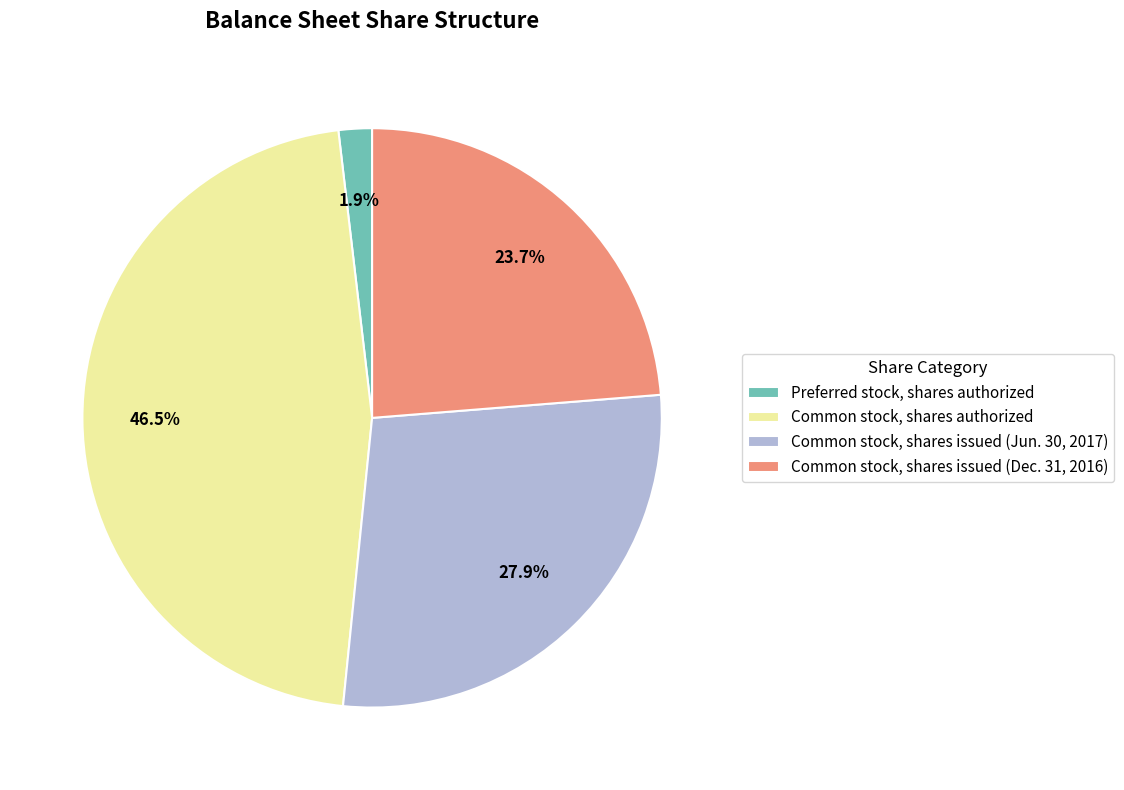

What is the largest slice in the pie chart?

Common stock, shares authorized